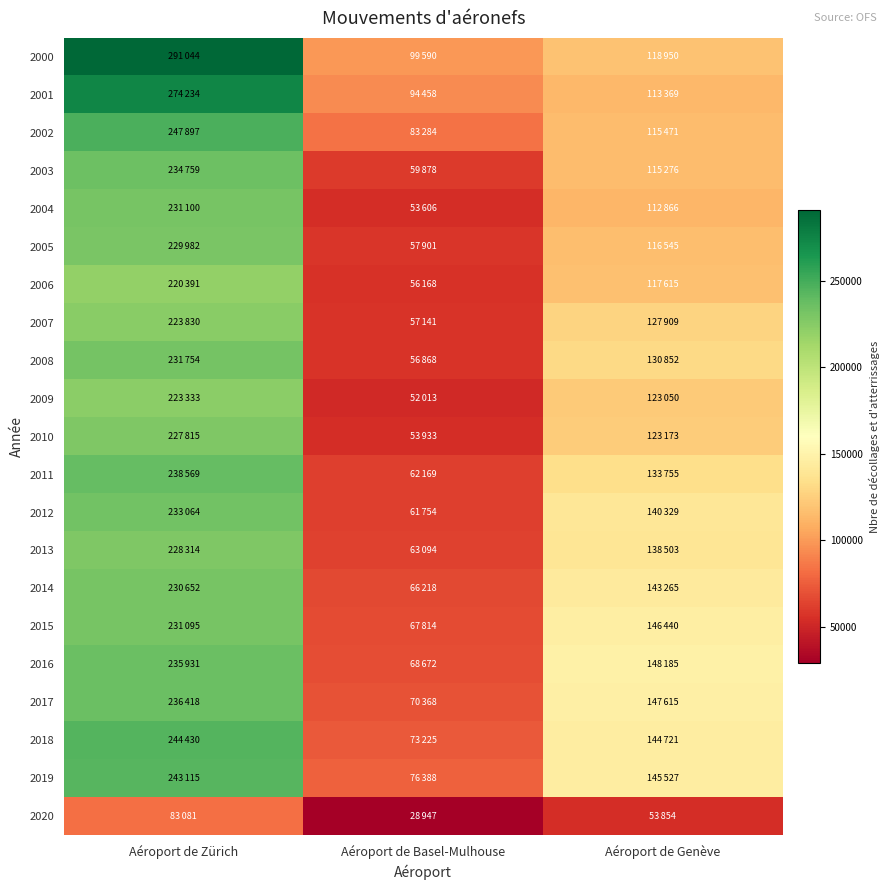

Rank the series by their maximum value, from lowest to highest.

2020, 2006, 2009, 2007, 2010, 2013, 2005, 2014, 2015, 2004, 2008, 2012, 2003, 2016, 2017, 2011, 2019, 2018, 2002, 2001, 2000